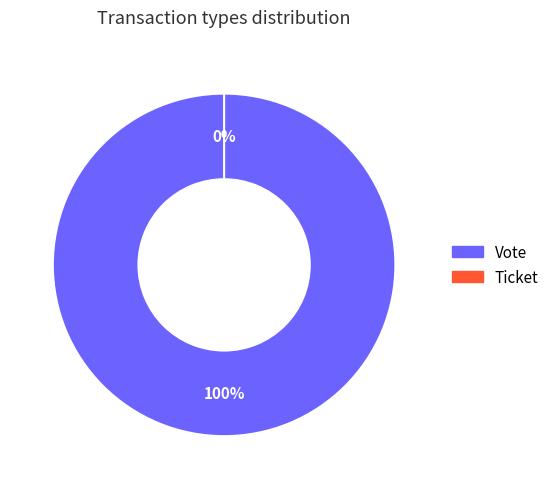

To the nearest percent, what is the average slice percentage?

50%